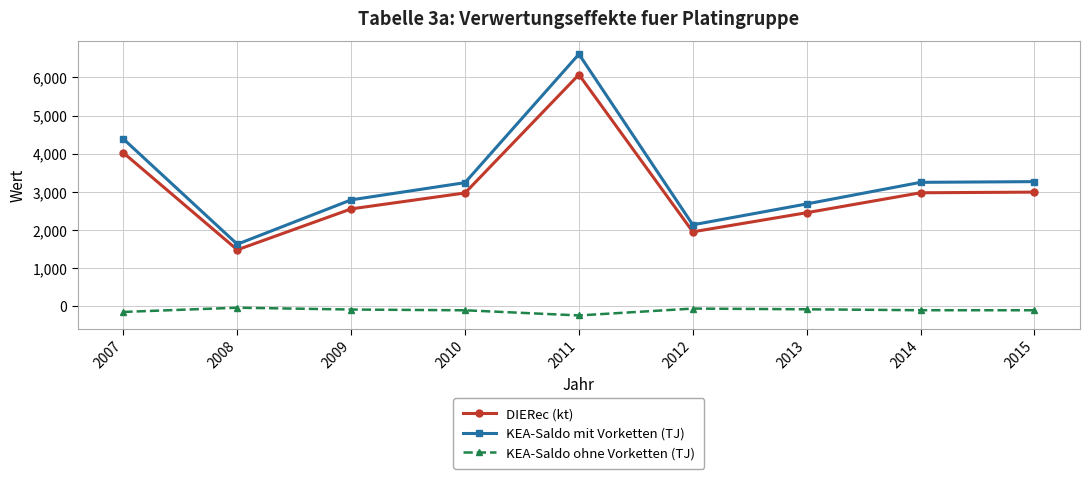

What are all the series names shown in the legend?

DIERec (kt), KEA-Saldo mit Vorketten (TJ), KEA-Saldo ohne Vorketten (TJ)